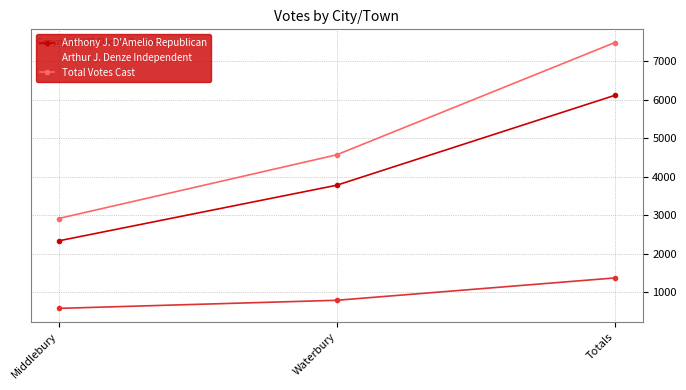

Is this an area chart (filled region under the line)?

No